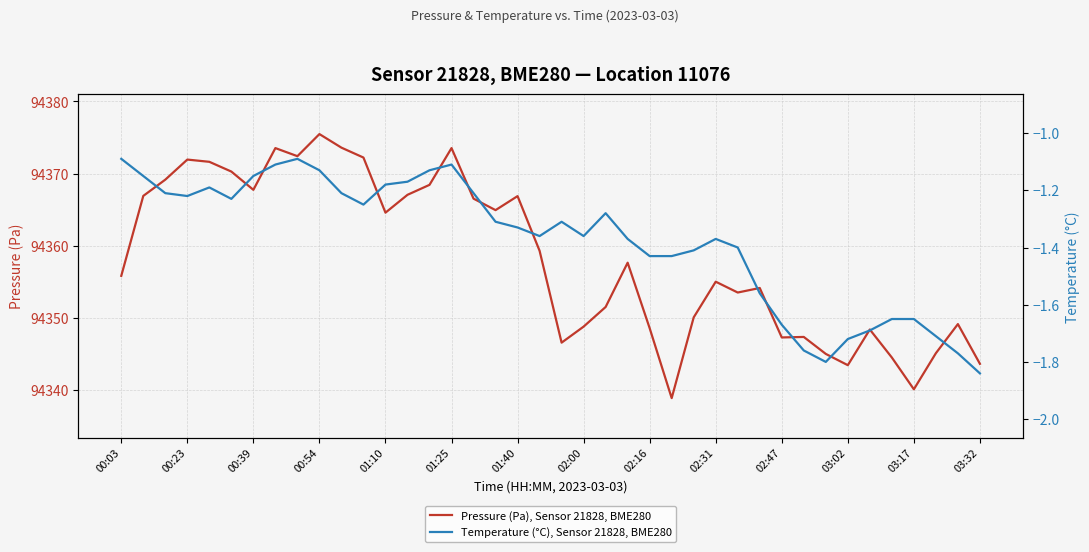

What is the minimum value shown in the chart?

-1.8